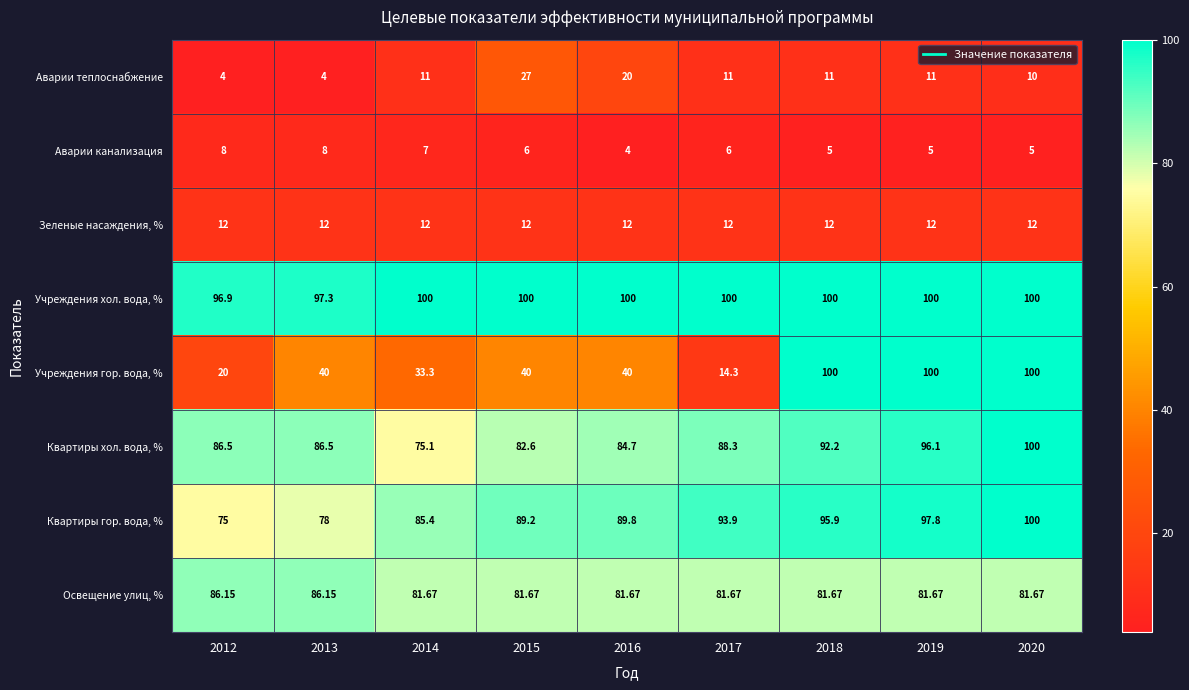

Which series changed the most between 2016 and 2017?

Учреждения гор. вода, %